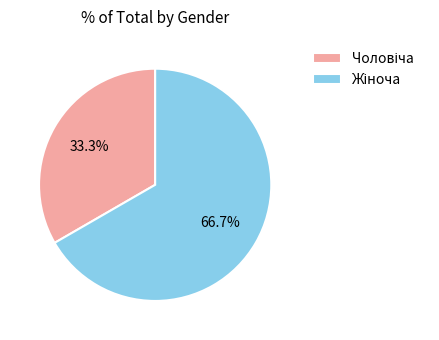

How many segments does this pie chart have?

2